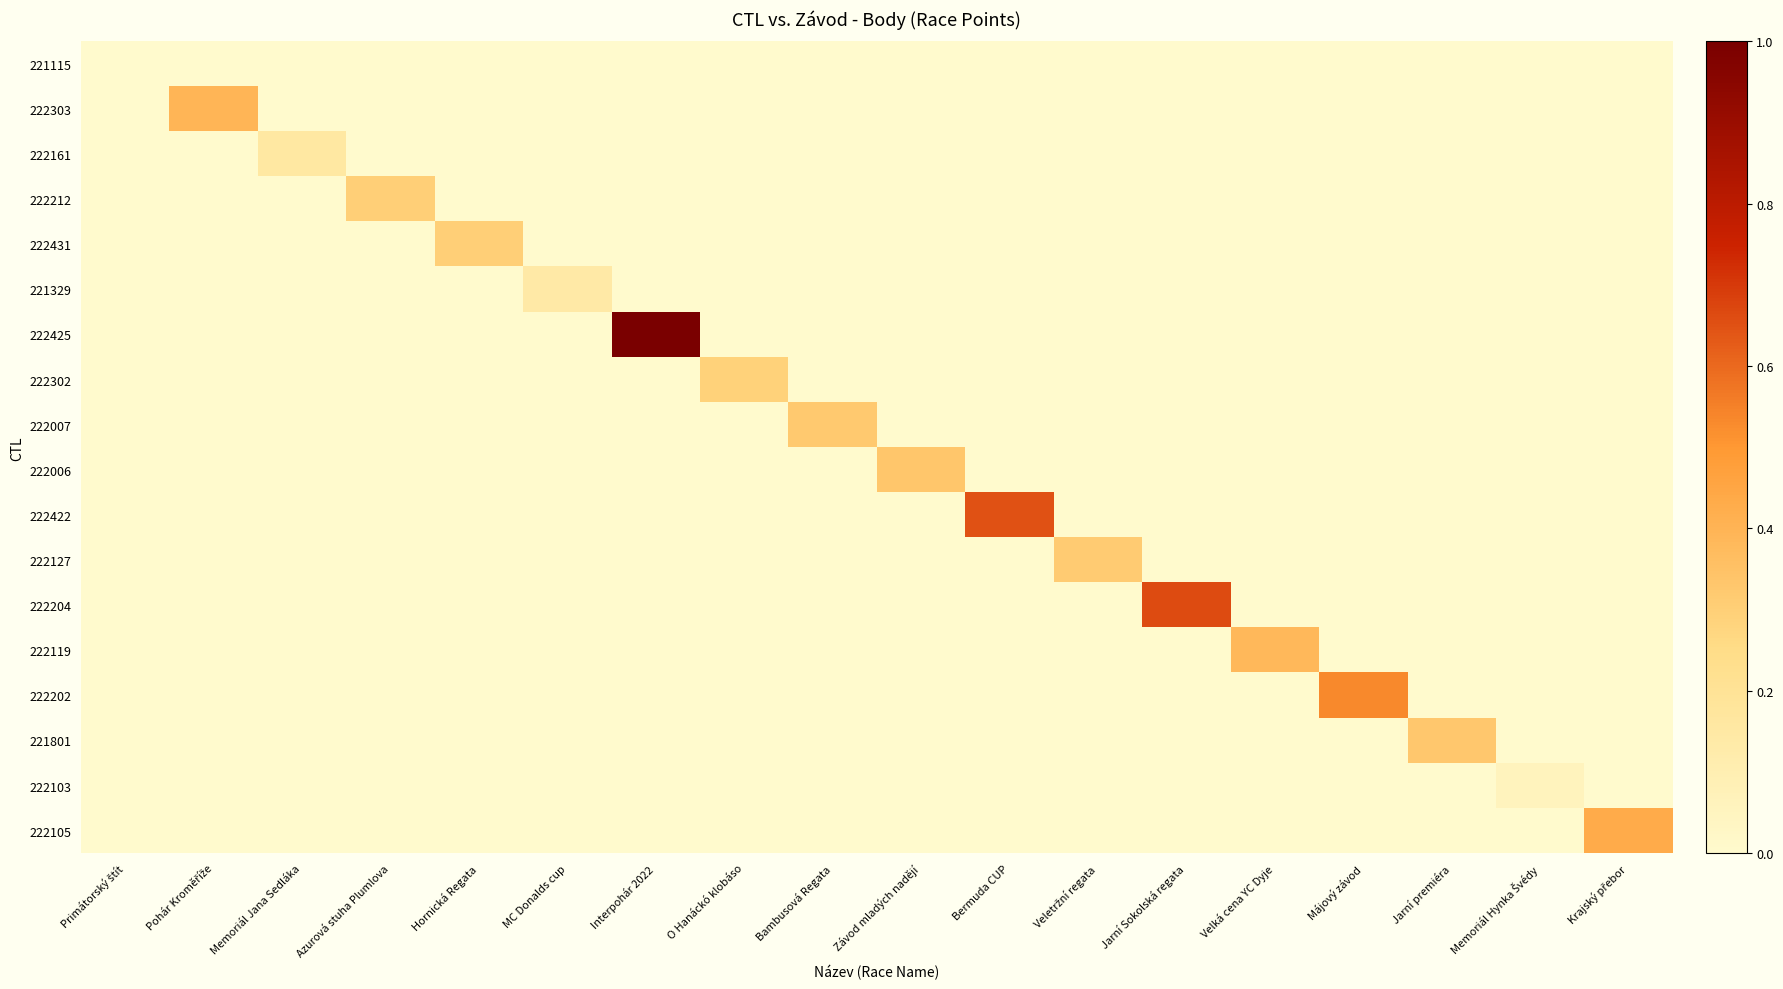

Which series has the largest range (max minus min)?

222425